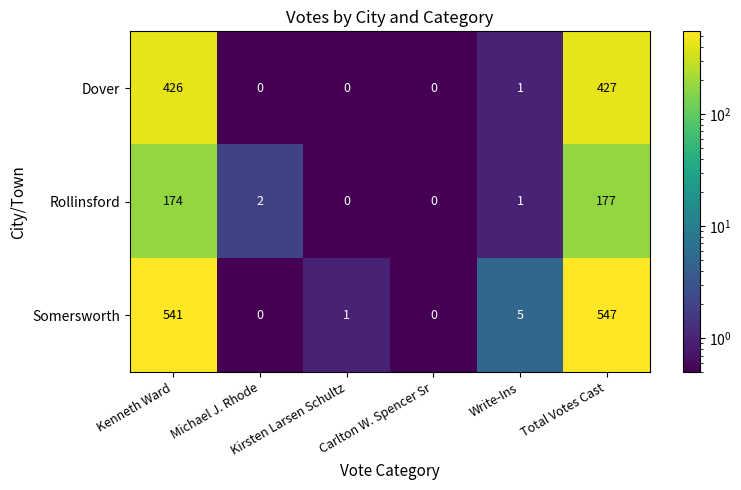

Which series has the largest total across all categories?

Somersworth